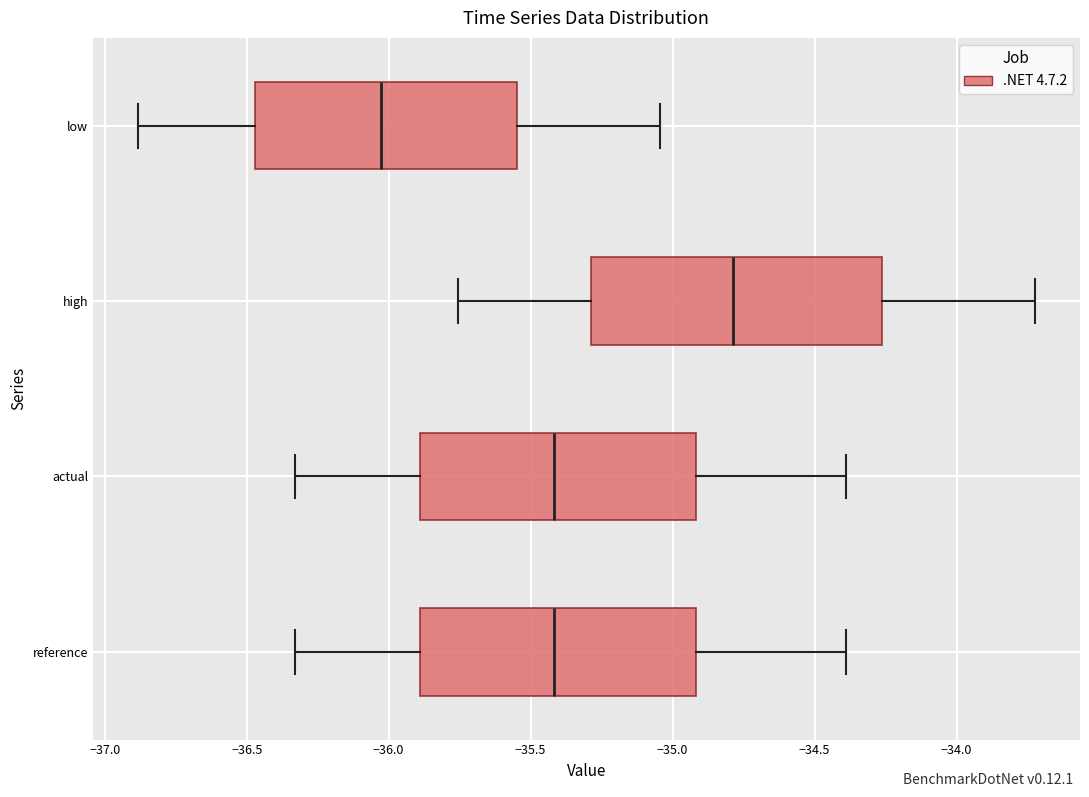

Reading bottom to top, transcribe this box plot: for each box, give where its median line is, the range the box spans, and where its two whiskers end, as read against the x-axis. The values are not printed on the chart, so give them approximately, as read against the axis.

reference: median -35.40, box -35.90 to -34.90, whiskers -36.35 to -34.40
actual: median -35.40, box -35.90 to -34.90, whiskers -36.35 to -34.40
high: median -34.80, box -35.30 to -34.25, whiskers -35.75 to -33.70
low: median -36.05, box -36.45 to -35.55, whiskers -36.90 to -35.05